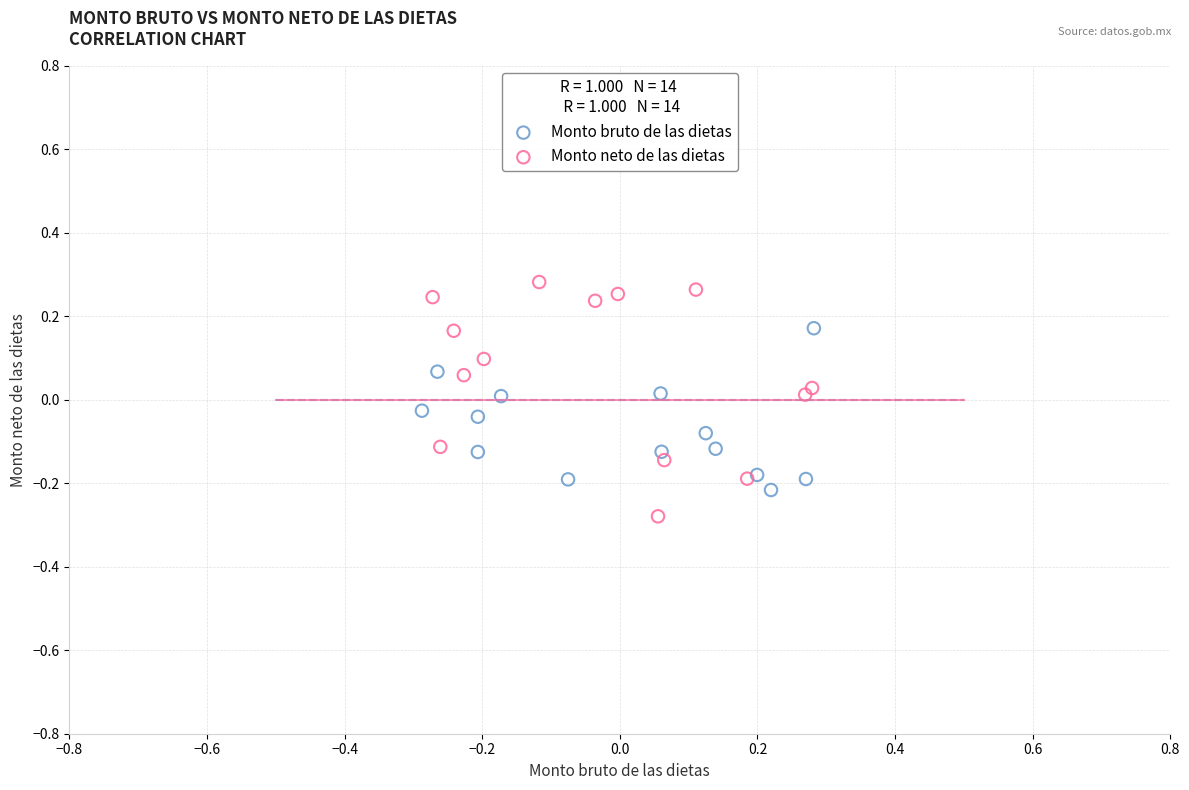

Which series has the widest spread of Y values?

Monto neto de las dietas